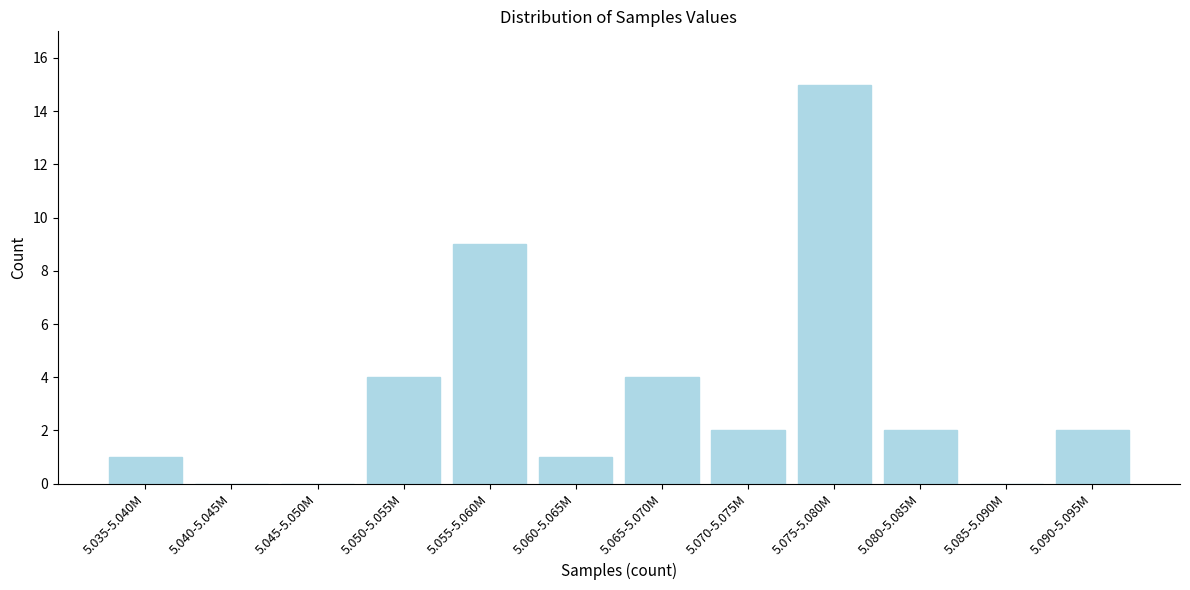

Reading right to left, transcribe all the data shown in this chart.

5.090-5.095M=2	5.085-5.090M=0	5.080-5.085M=2	5.075-5.080M=15	5.070-5.075M=2	5.065-5.070M=4	5.060-5.065M=1	5.055-5.060M=9	5.050-5.055M=4	5.045-5.050M=0	5.040-5.045M=0	5.035-5.040M=1